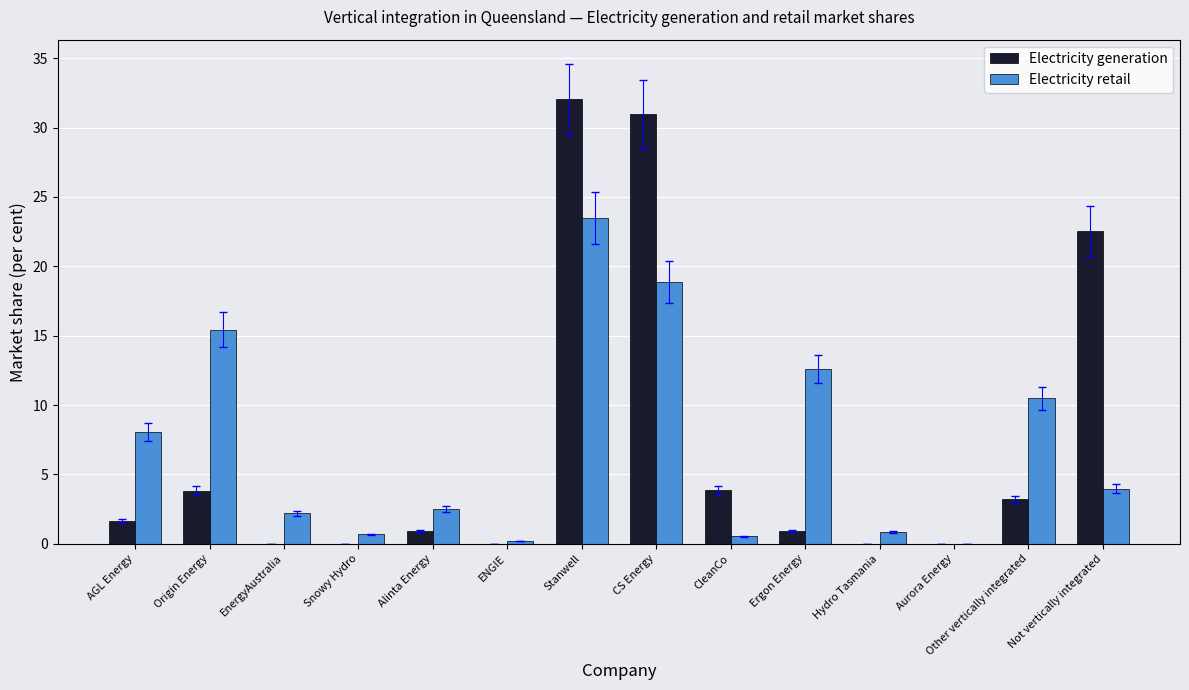

What is the highest value of the Electricity generation series?

32.0